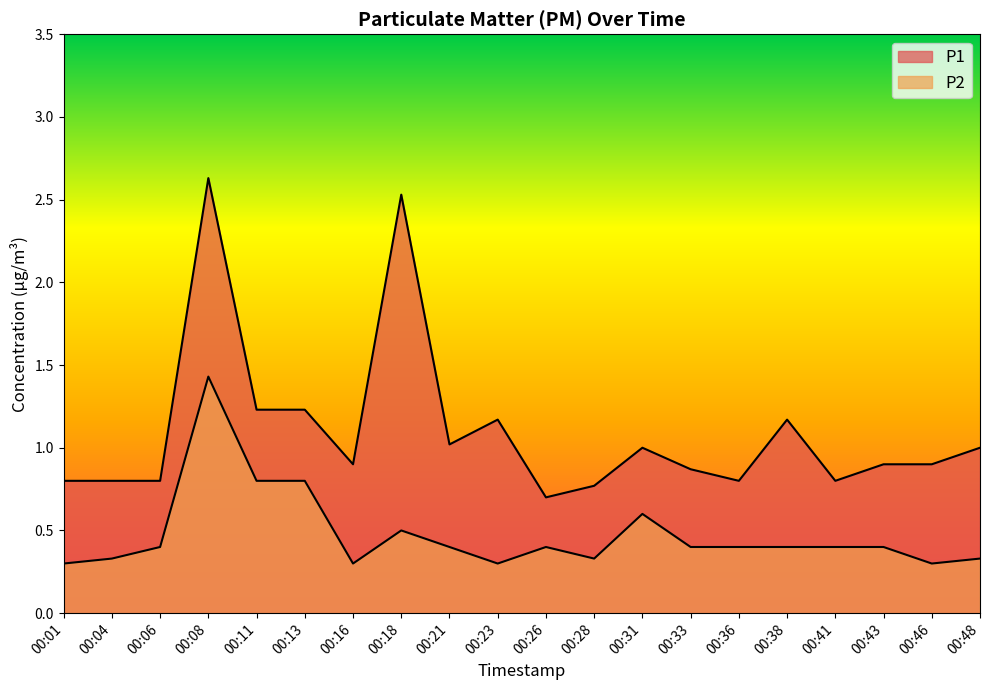

True or false: P1 and P2 cross at least once.

False